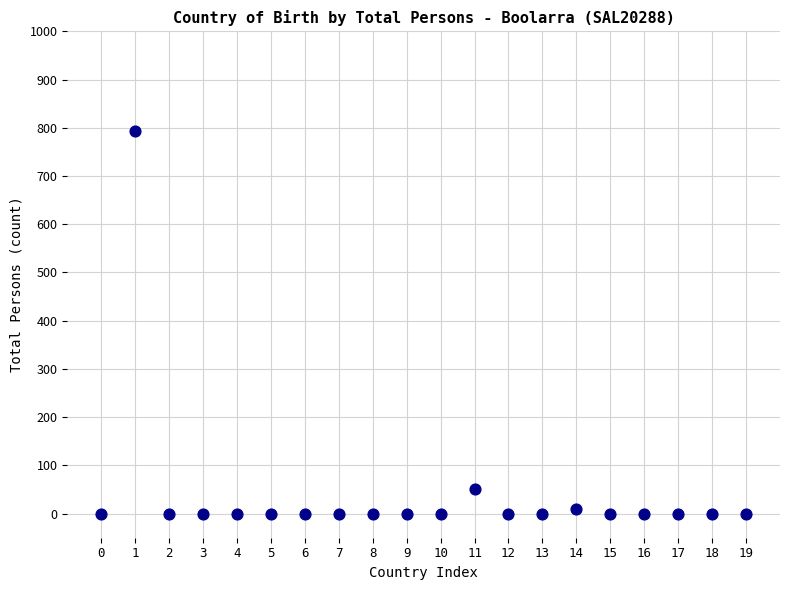

What Y value in the scatter plot is closest to 397?

50